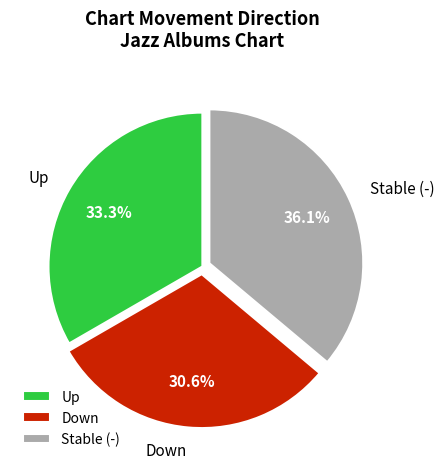

To the nearest percent, what is the difference between the largest and smallest slice percentages?

6%